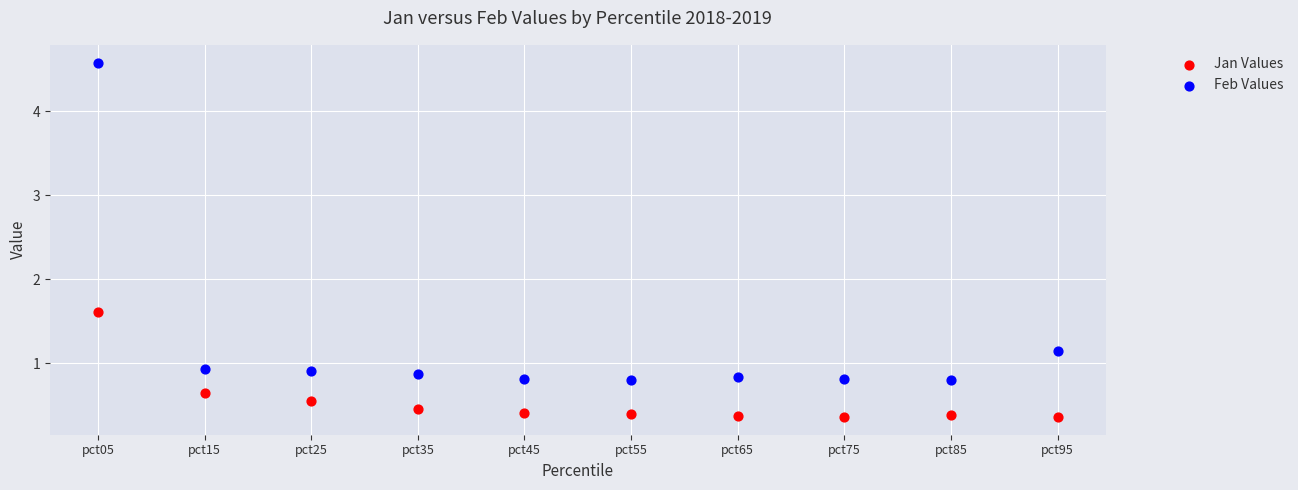

What are all the series names shown in the legend?

Jan Values, Feb Values